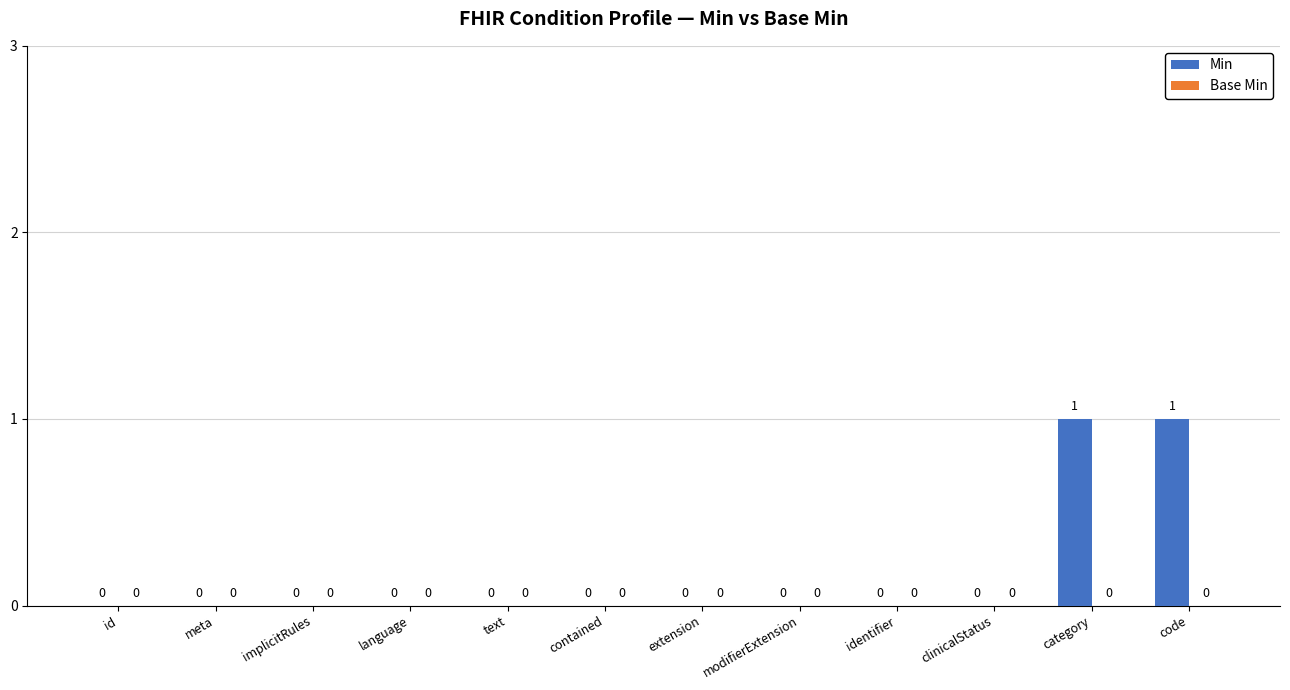

Reading left to right, transcribe all the data shown in this chart.

id=0	meta=0	implicitRules=0	language=0	text=0	contained=0	extension=0	modifierExtension=0	identifier=0	clinicalStatus=0	category=1	code=1